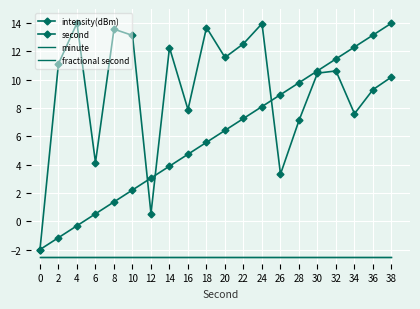

What is the total value across all series at 38?

19.2